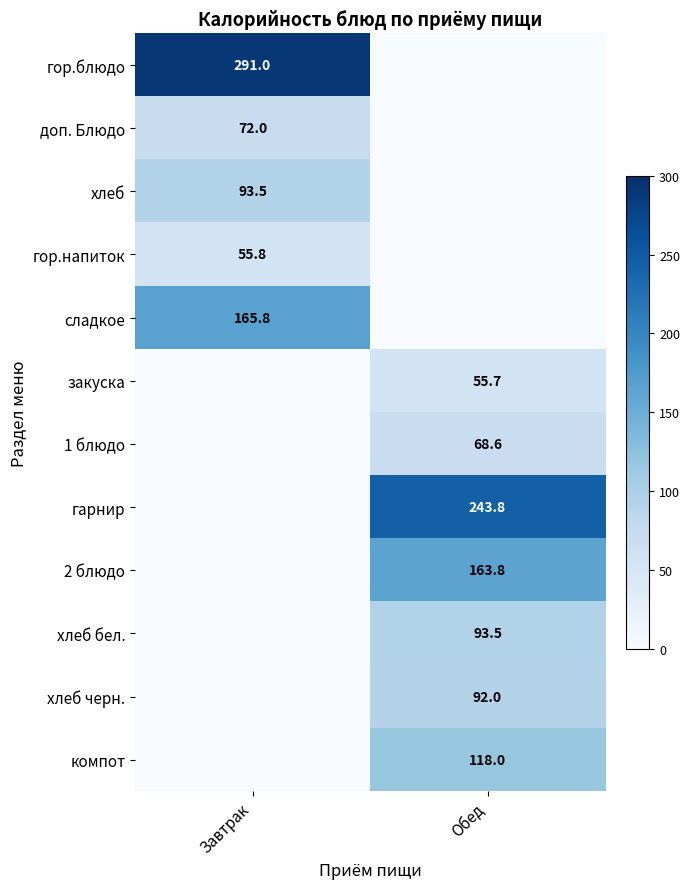

The гор.напиток series shows 55.8 at Завтрак. True or false?

True